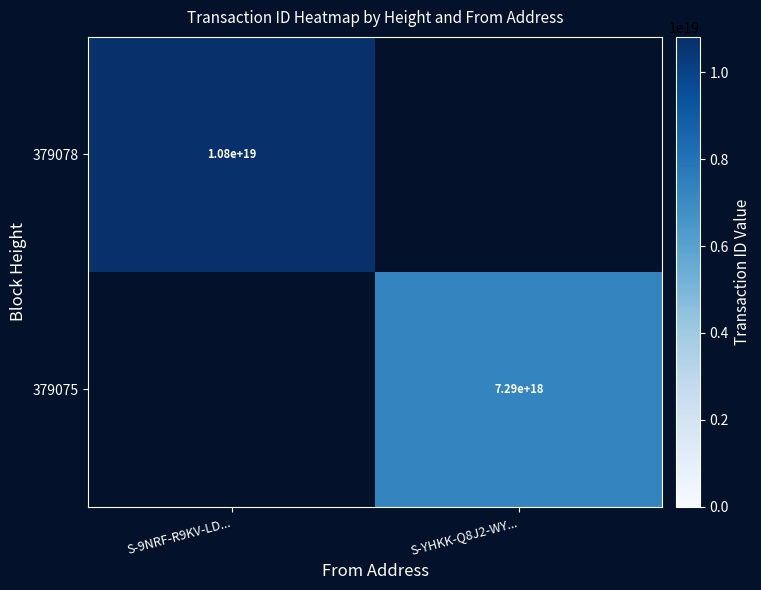

The value of 379075 at S-YHKK-Q8J2-WY... is 7290000000000000000. True or false?

True